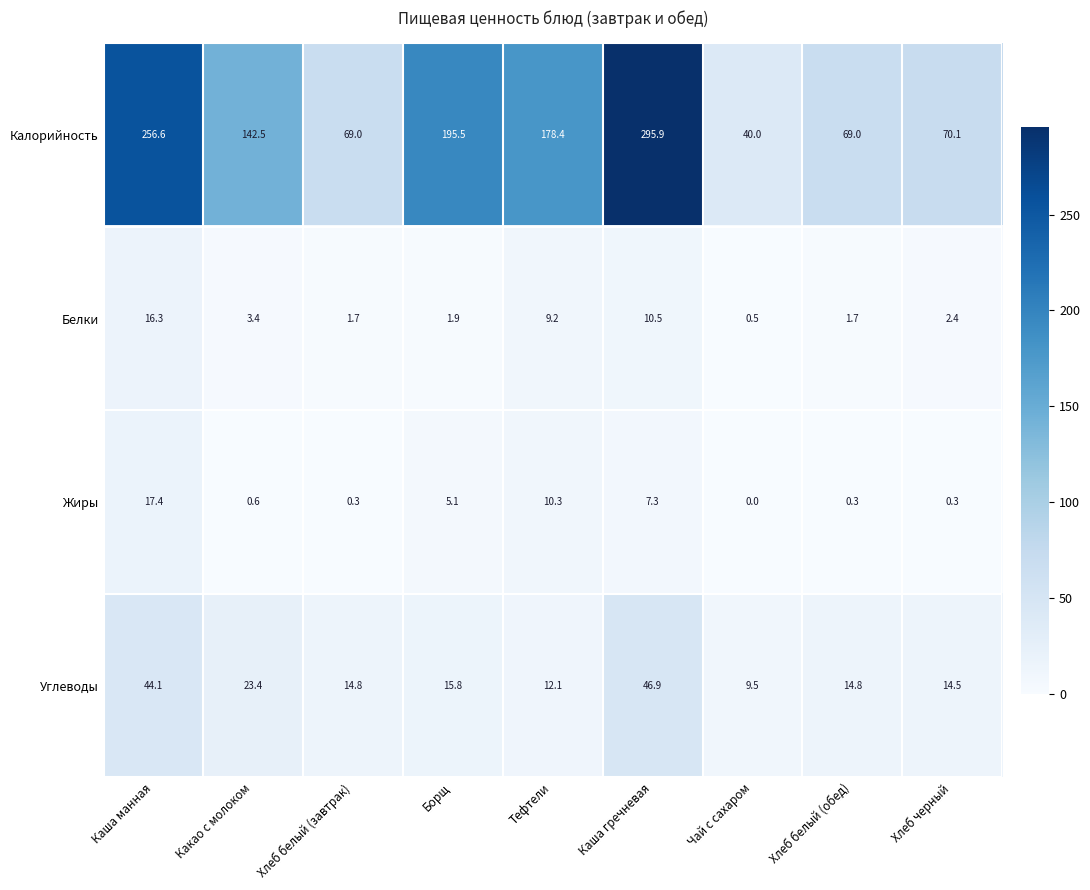

What is the sum of the Углеводы values at Хлеб белый (завтрак) and Хлеб белый (обед)?

29.6